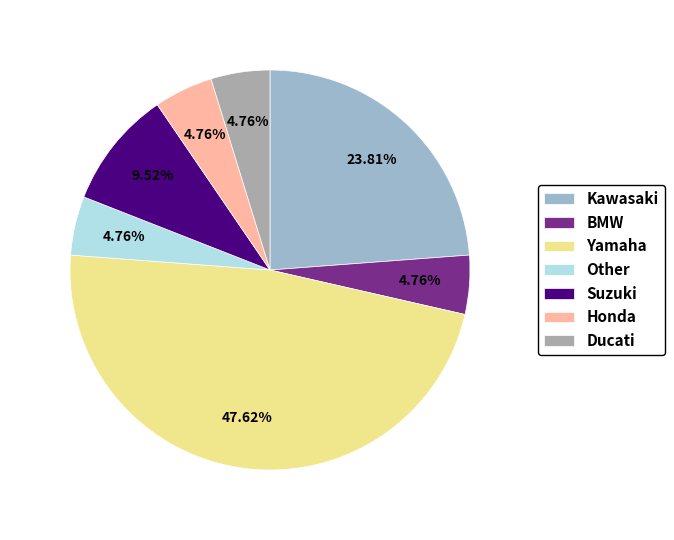

Is there a majority slice in this chart?

No